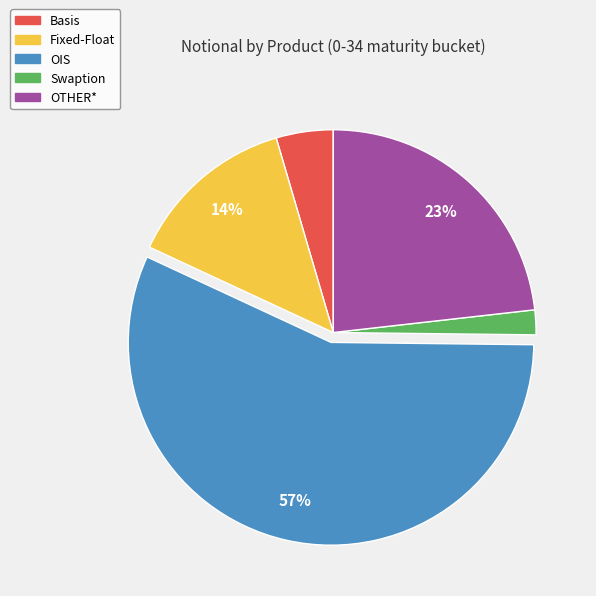

Does any single category account for the majority?

Yes